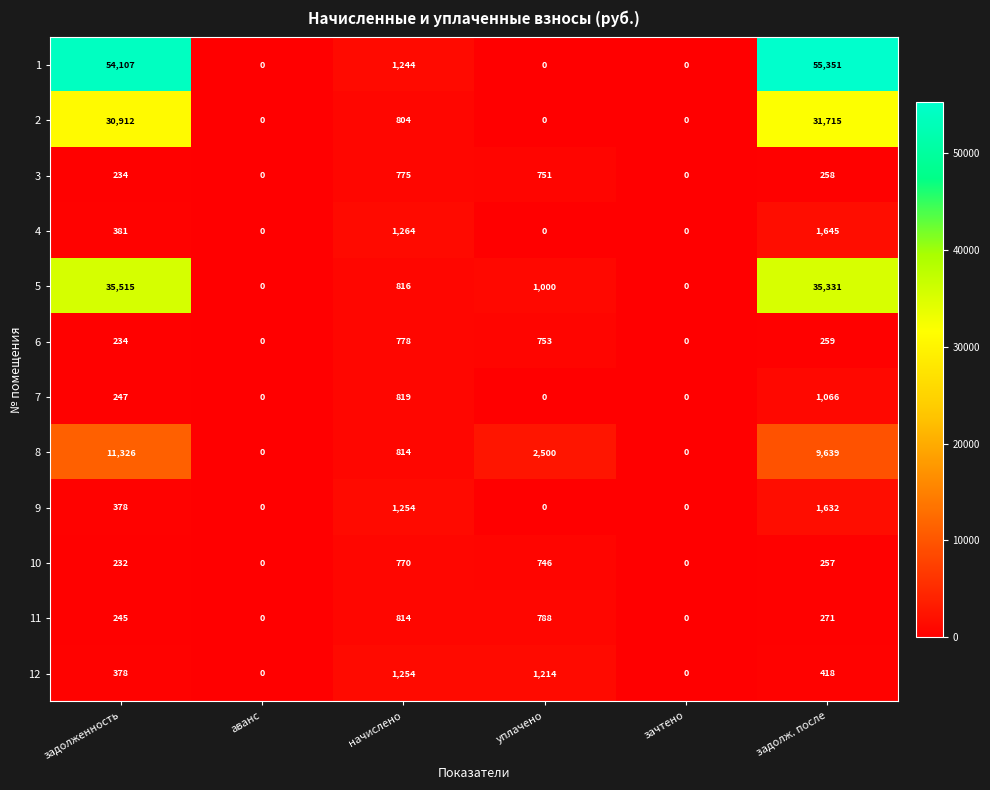

How many values in the 6 series are below 259?

3